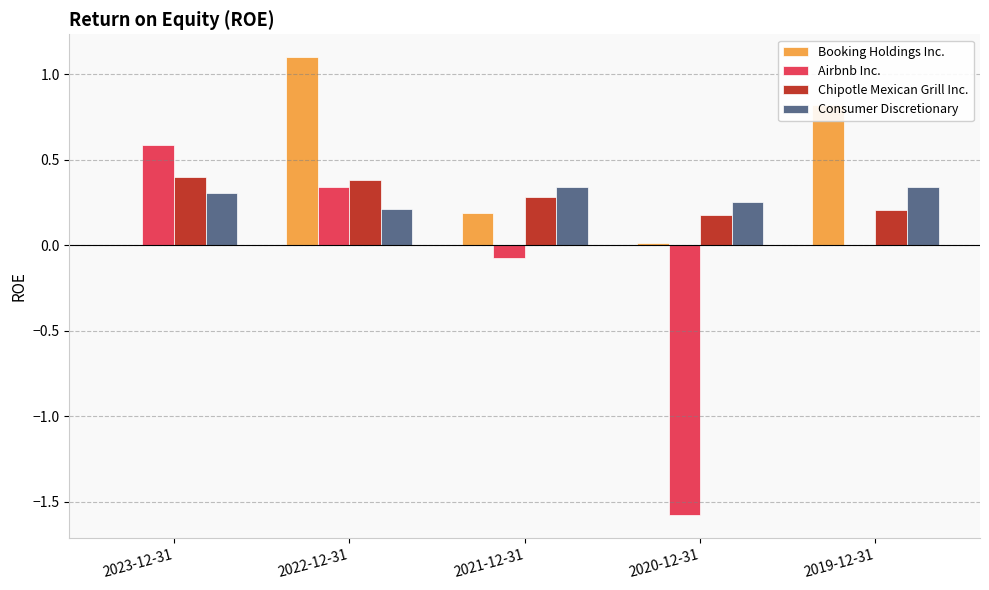

What is the greatest value displayed?

1.1